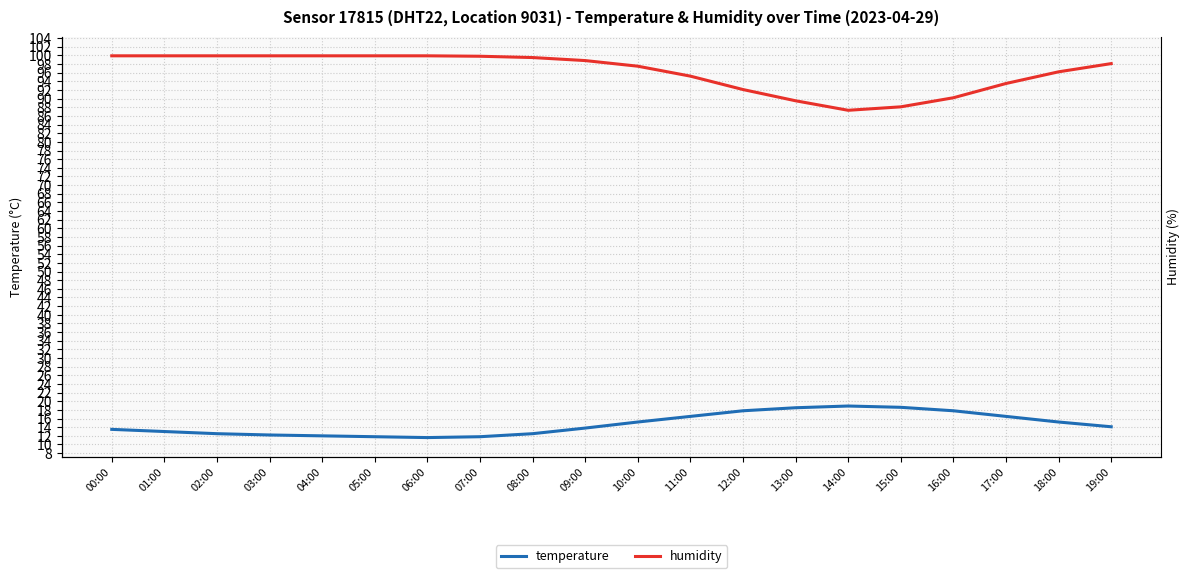

Reading left to right, extract all data points from this chart.

temperature: 00:00=13.5	01:00=13.0	02:00=12.5	03:00=12.2	04:00=12.0	05:00=11.8	06:00=11.6	07:00=11.8	08:00=12.5	09:00=13.8	10:00=15.2	11:00=16.5	12:00=17.8	13:00=18.5	14:00=18.9	15:00=18.6	16:00=17.8	17:00=16.5	18:00=15.2	19:00=14.1
humidity: 00:00=99.9	01:00=99.9	02:00=99.9	03:00=99.9	04:00=99.9	05:00=99.9	06:00=99.9	07:00=99.8	08:00=99.5	09:00=98.8	10:00=97.5	11:00=95.2	12:00=92.1	13:00=89.5	14:00=87.3	15:00=88.1	16:00=90.2	17:00=93.5	18:00=96.2	19:00=98.1